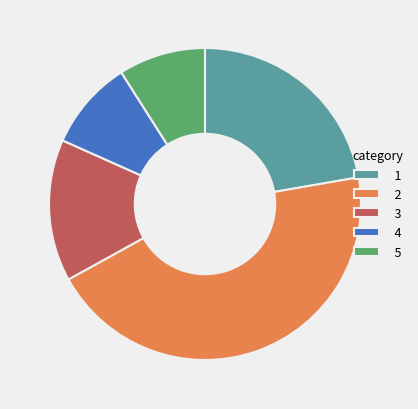

Is there a majority slice in this chart?

No